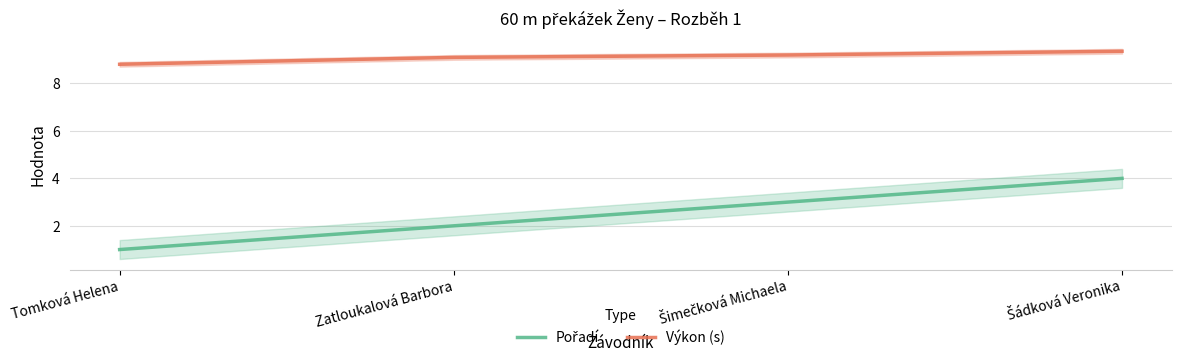

What is the approximate value of Výkon (s) at Tomková Helena?

8.8